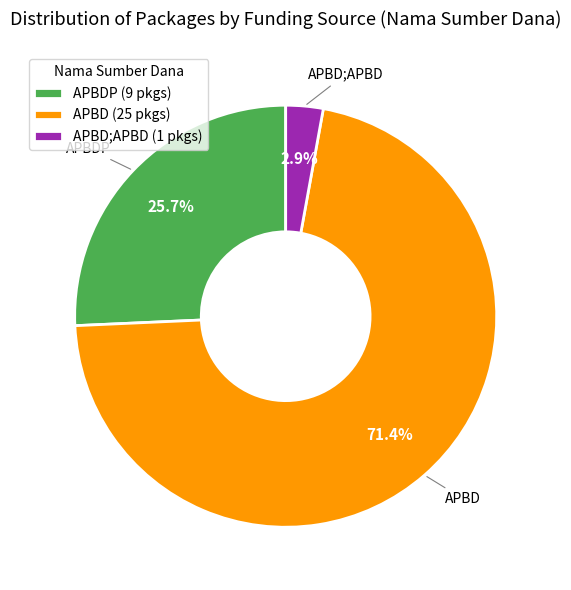

Approximately how many times larger is the value at APBD (25 pkgs) compared to APBDP (9 pkgs)?

2.8